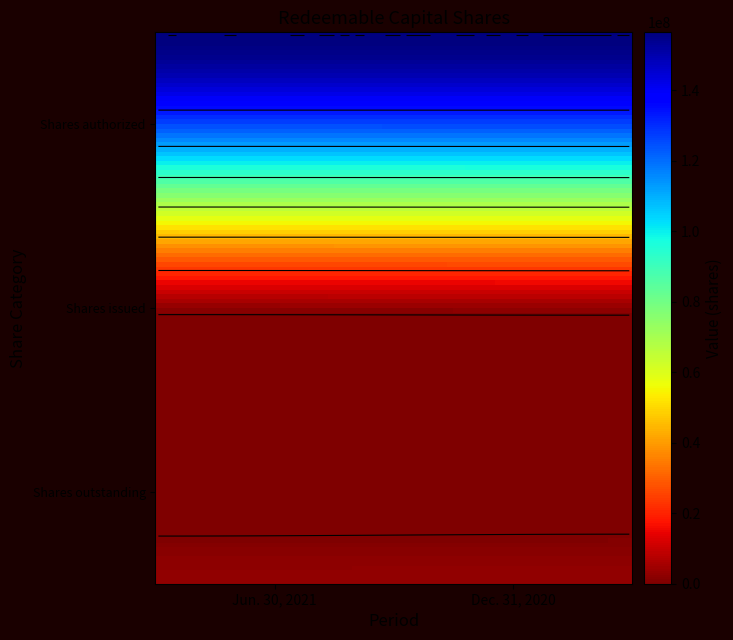

List the series in order of their peak value, lowest first.

Redeemable Capital Shares, shares issued, Redeemable Capital Shares, shares outstanding, Redeemable Capital Shares, shares authorized